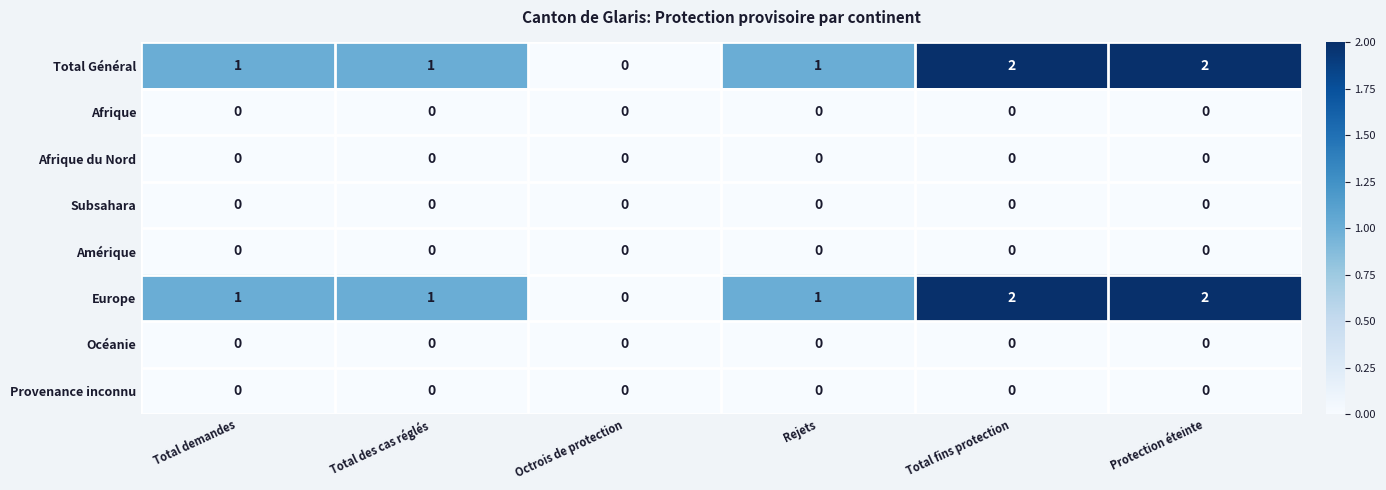

Count the Total Général values in the range 1 to 2.

5